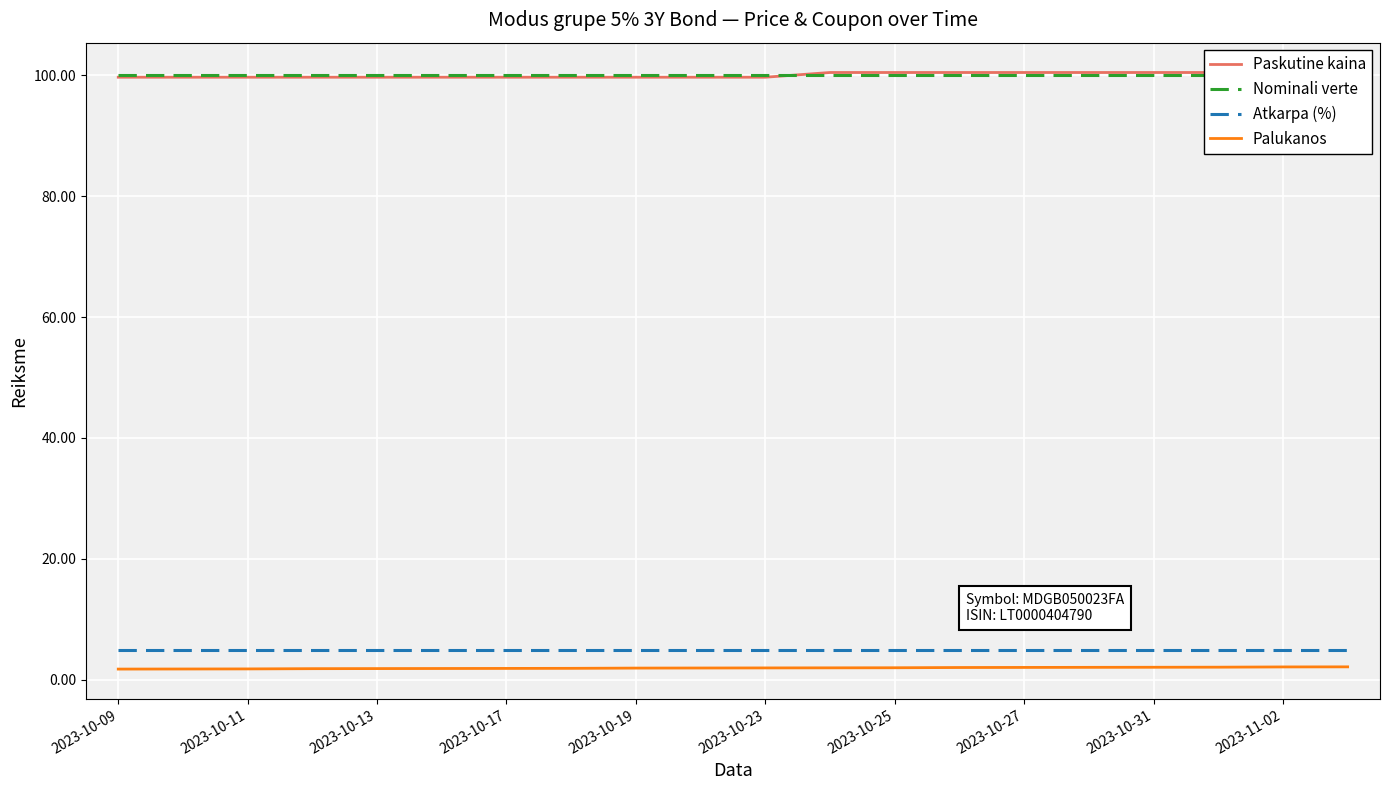

How many data points does each series have?

20